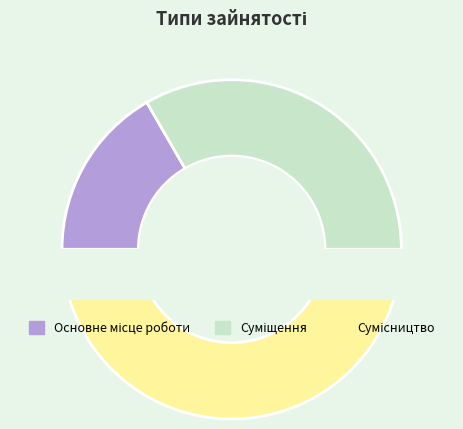

Between Основне місце роботи and Суміщення, which is larger?

Суміщення